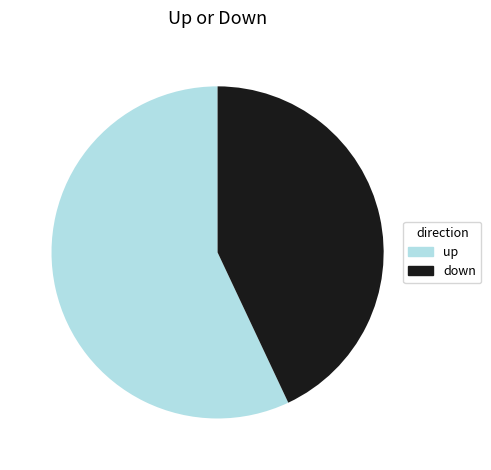

Do up and down together represent more than half of the pie?

Yes